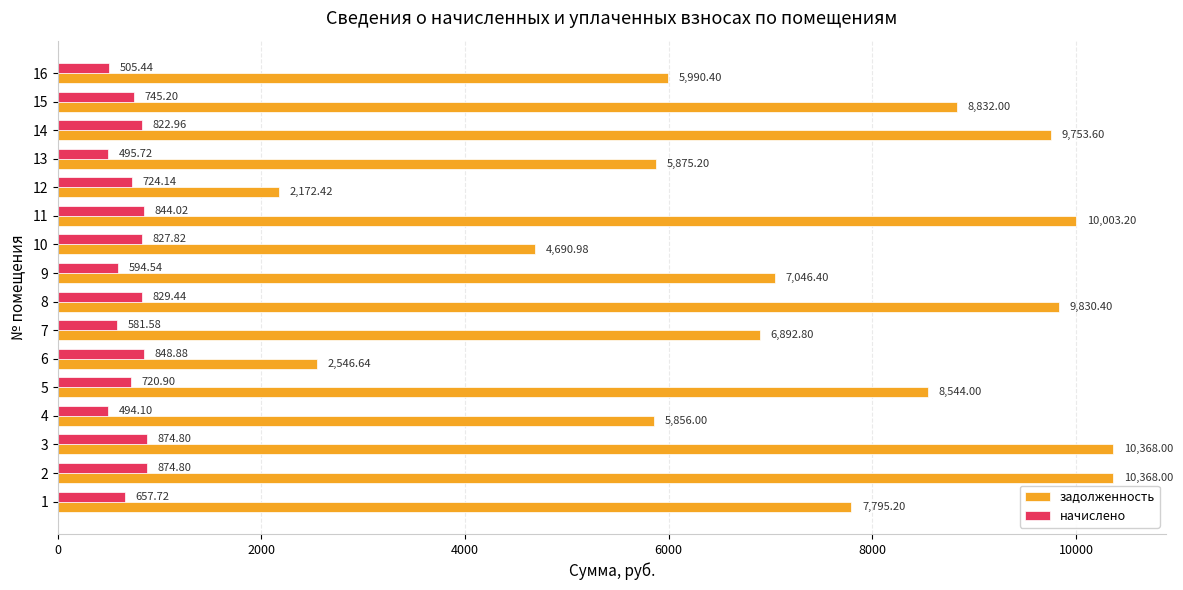

Between 4 and 14, which series saw the biggest shift?

задолженность